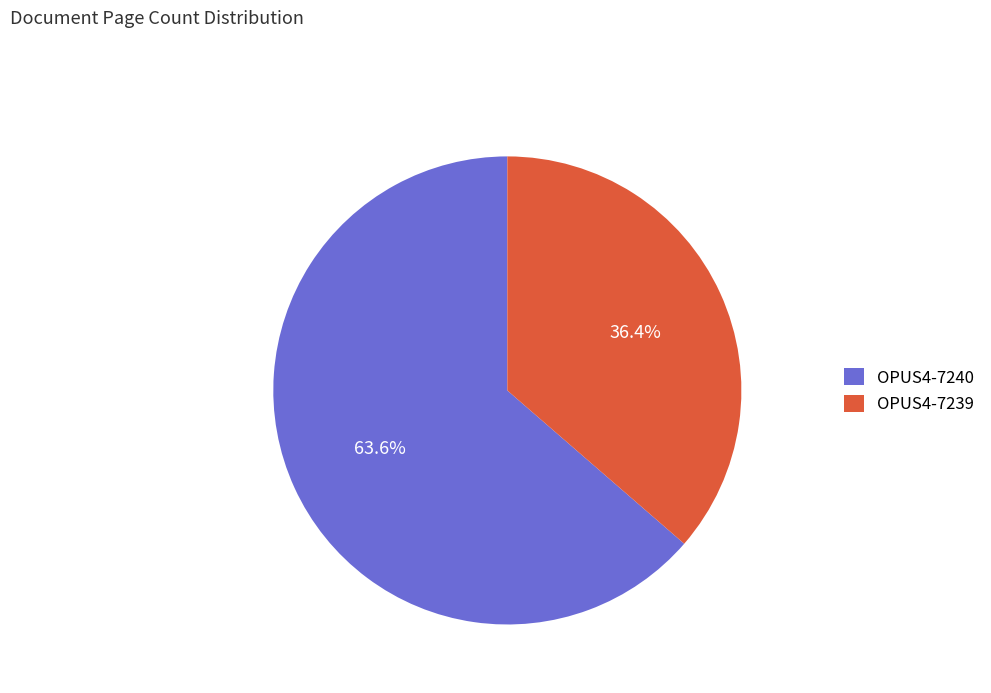

What is the ratio of the value at OPUS4-7239 to the value at OPUS4-7240?

0.6